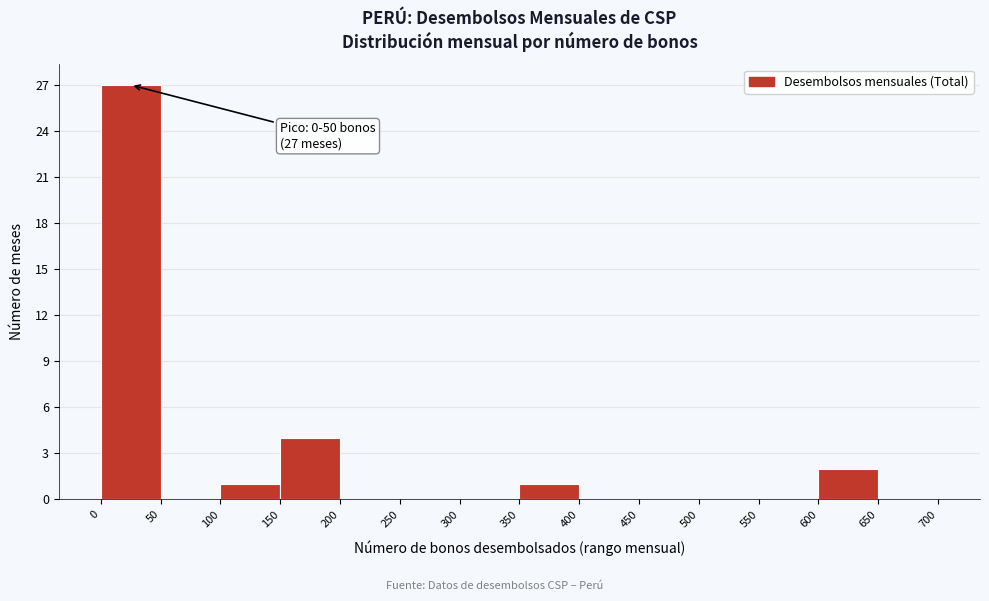

Over which range of the x-axis is the bar tallest?

0 to 50